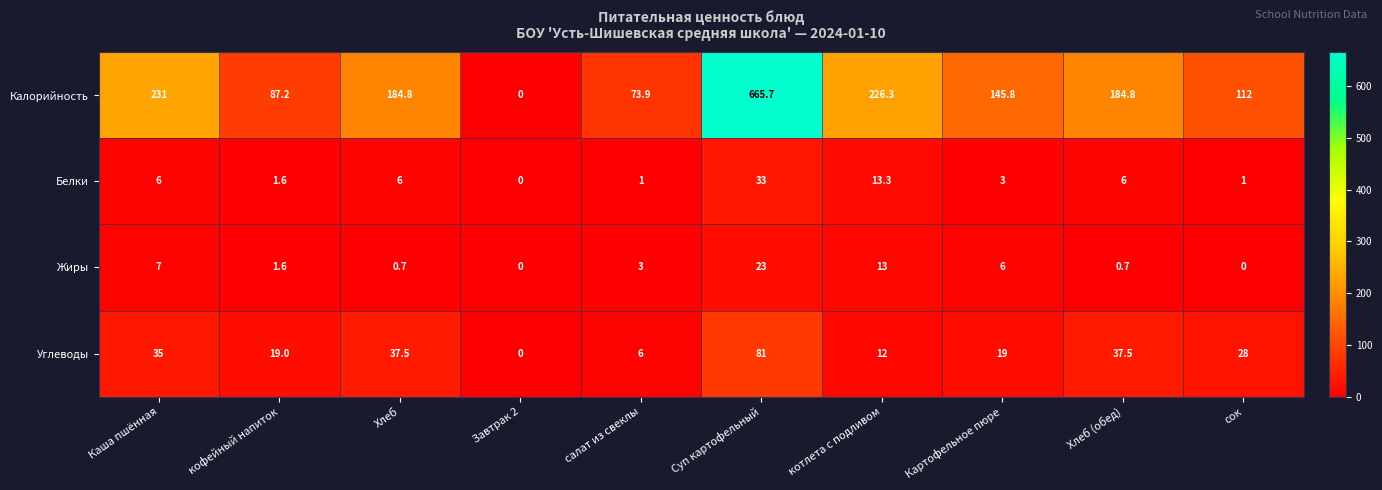

List the series in order of their peak value, highest first.

Калорийность, Углеводы, Белки, Жиры